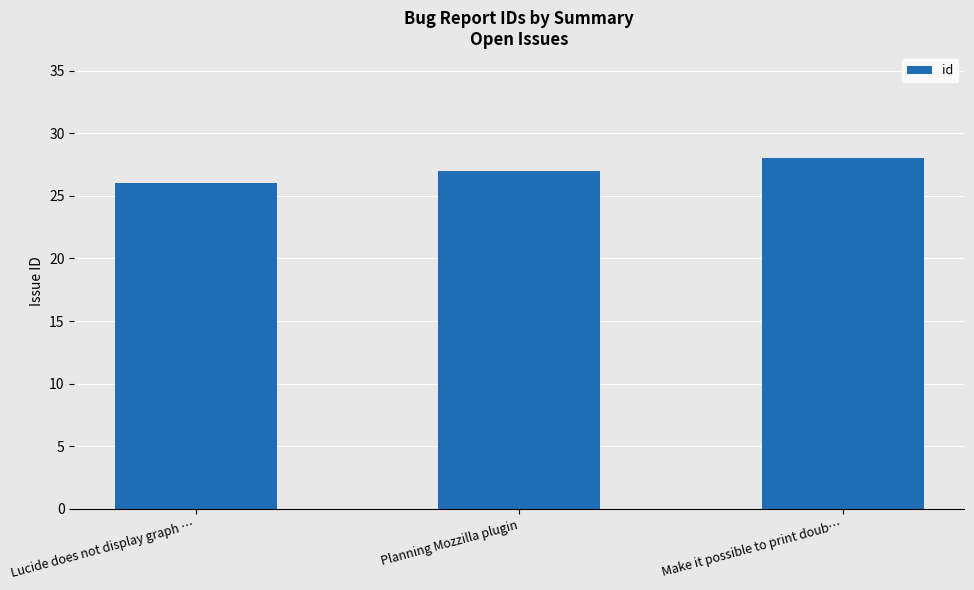

What is the change in value from Lucide does not display graph … to Make it possible to print doub…?

+2